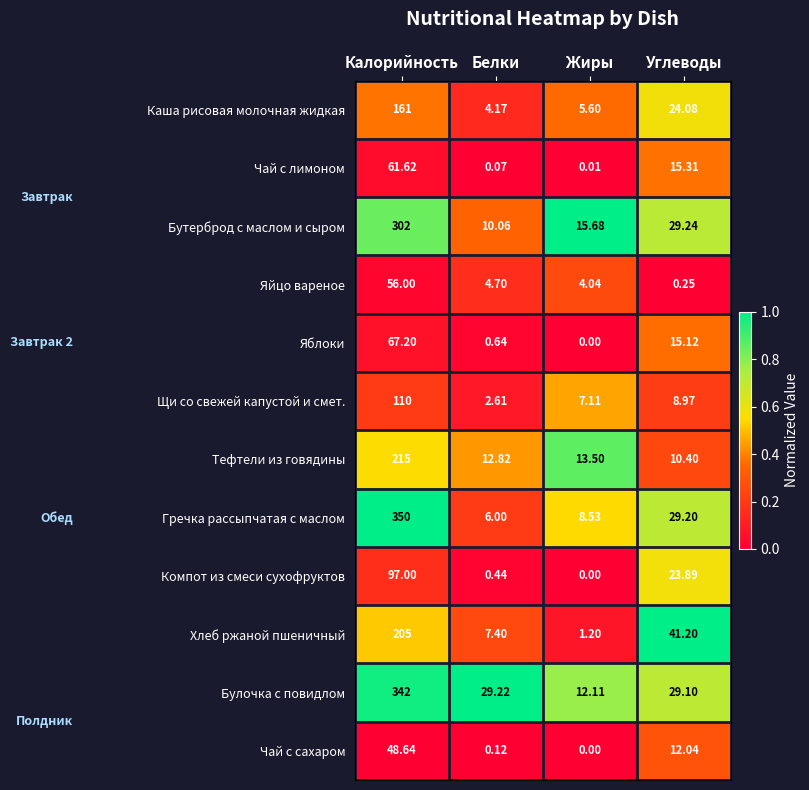

Which series has the largest total across all categories?

Булочка с повидлом